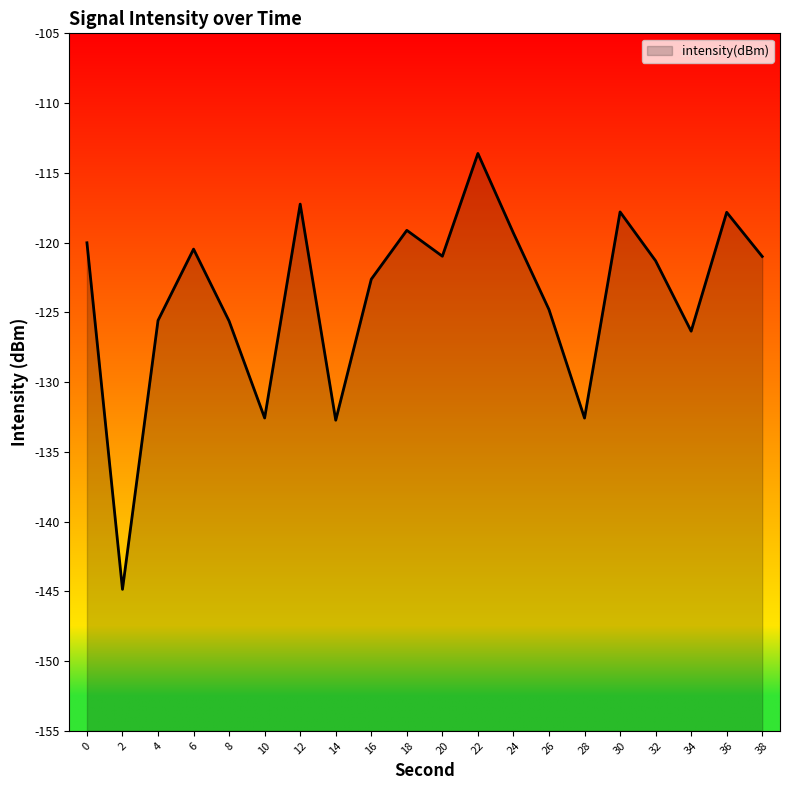

List the labels in order of value, largest first.

22, 12, 30, 36, 18, 24, 0, 6, 20, 38, 32, 16, 26, 4, 8, 34, 10, 28, 14, 2